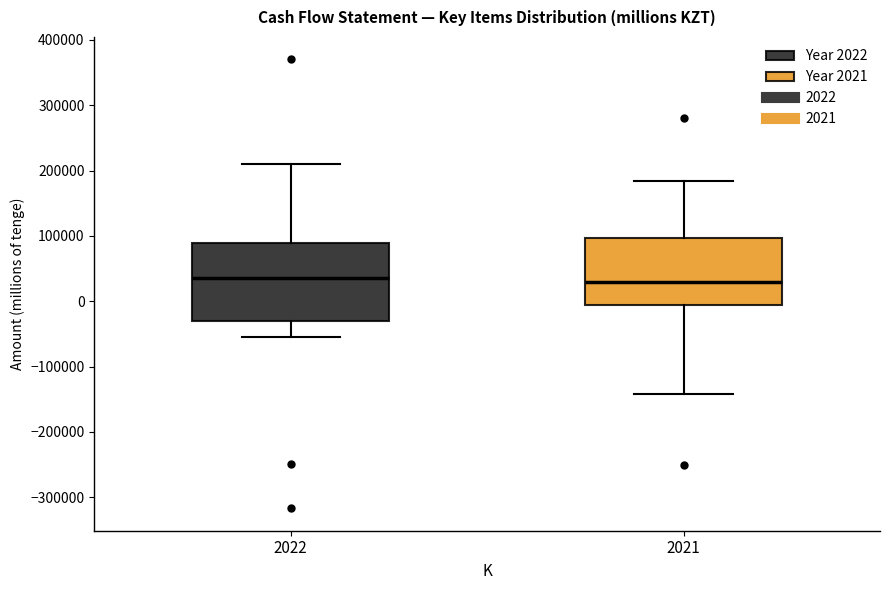

Comparing the boxes themselves (not the whiskers), which one is the tallest?

2022